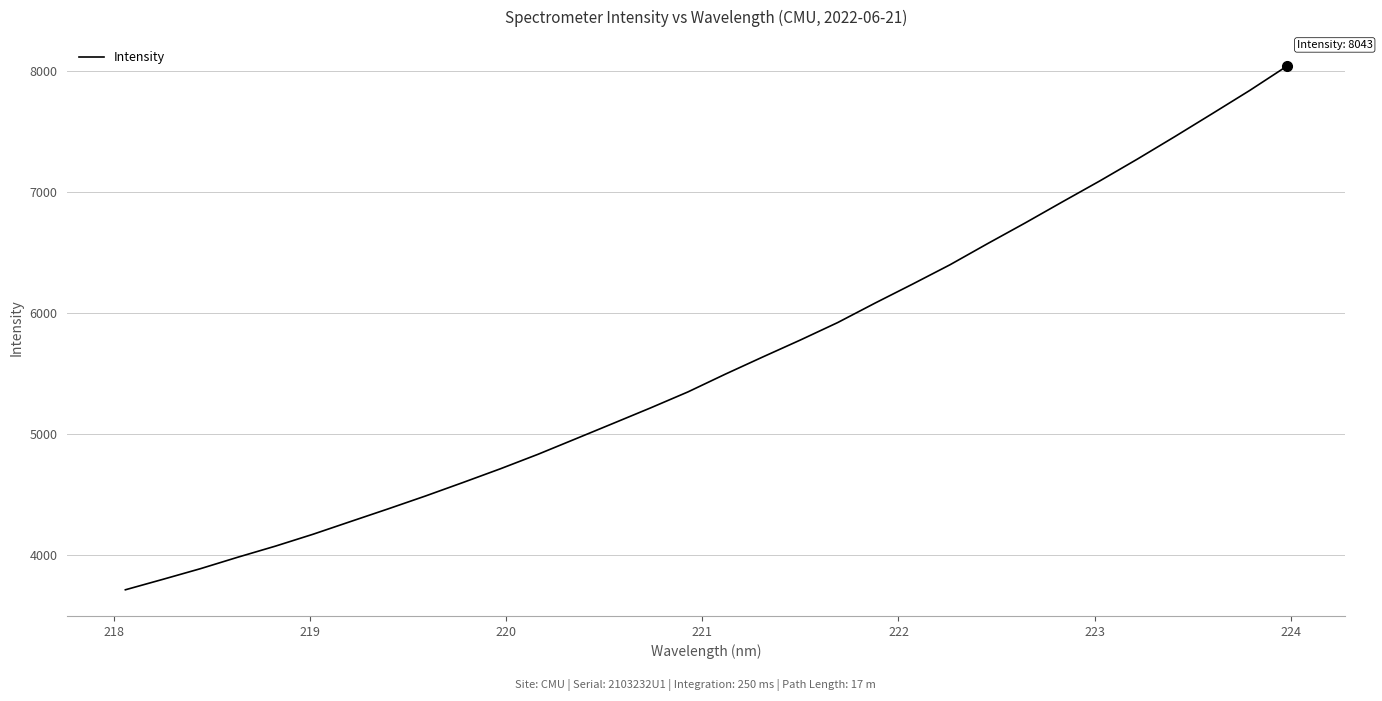

What is the maximum value shown in the chart?

8043.2